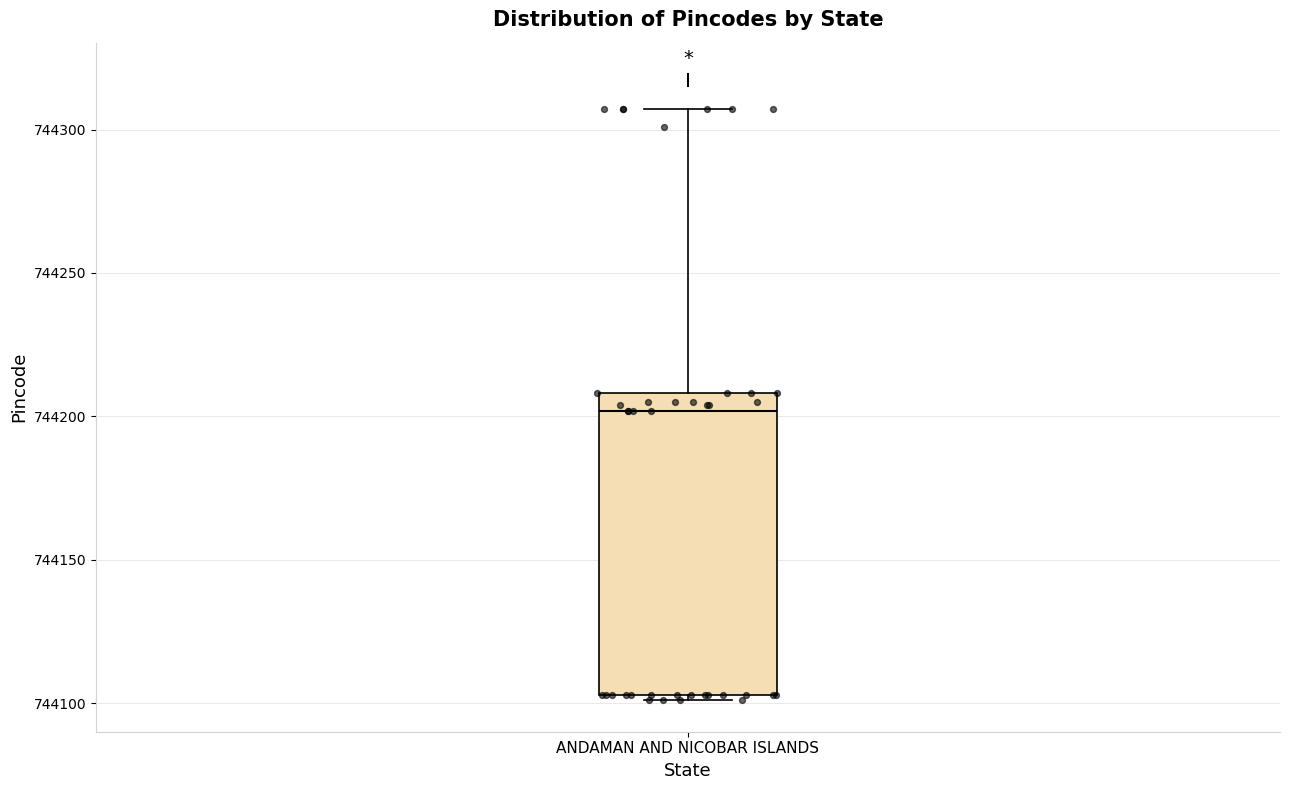

Read this box plot against the y-axis: the position of the median line, the range covered by the box, and the ends of both whiskers. The values are not printed on the chart, so give them approximately, as read against the axis.

median 744200, box 744105 to 744210, whiskers 744100 to 744305